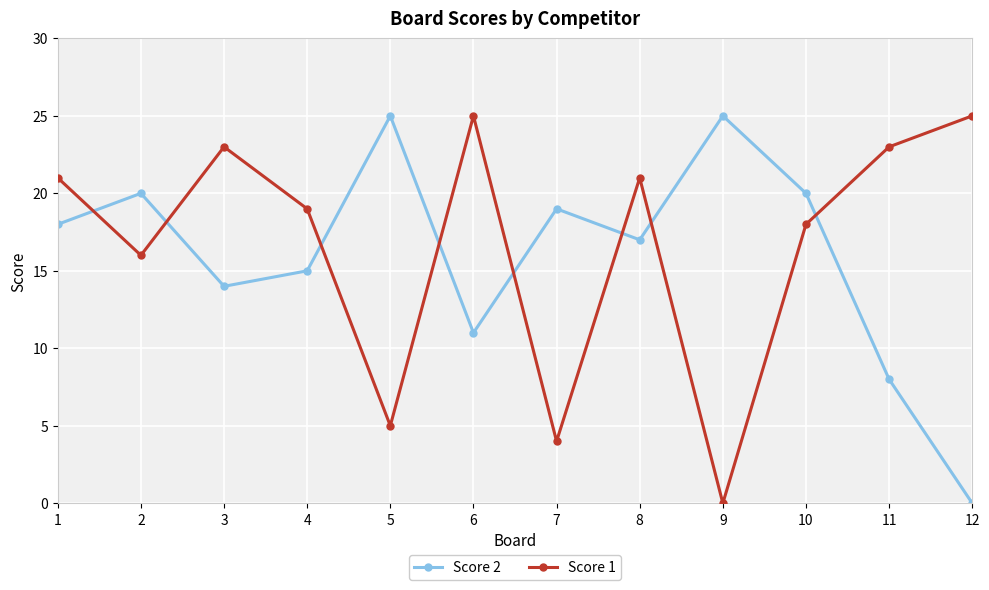

The Score 2 series shows 6 at 10. True or false?

False